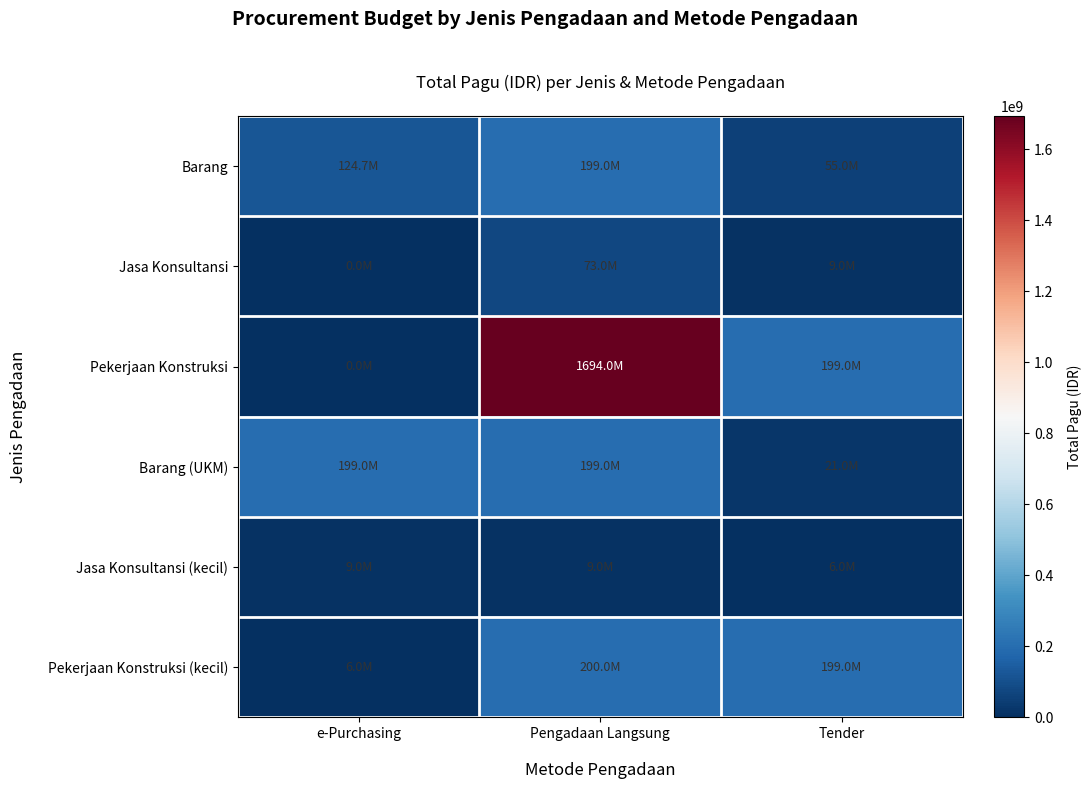

Rank the series at e-Purchasing from lowest to highest value.

Jasa Konsultansi, Pekerjaan Konstruksi, Pekerjaan Konstruksi (kecil), Jasa Konsultansi (kecil), Barang, Barang (UKM)